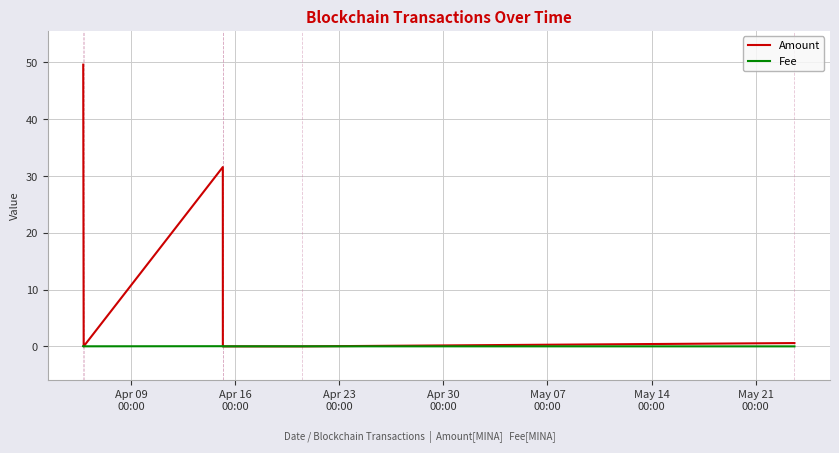

Which series has the largest range (max minus min)?

Amount